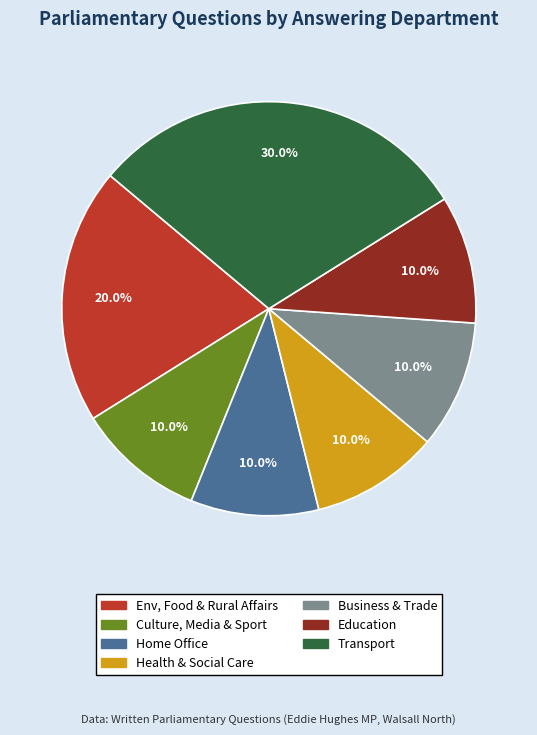

Is there any slice that represents more than half of the pie?

No